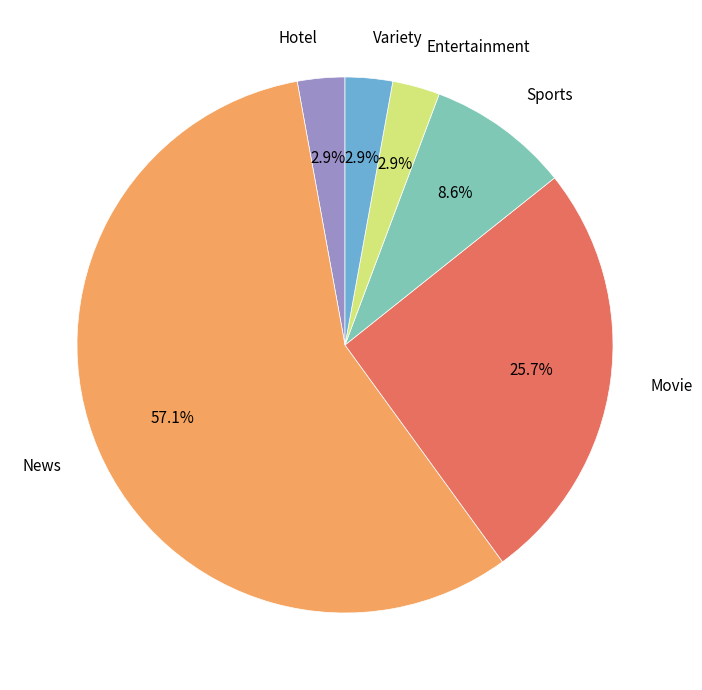

Between Hotel and Sports, which is larger?

Sports